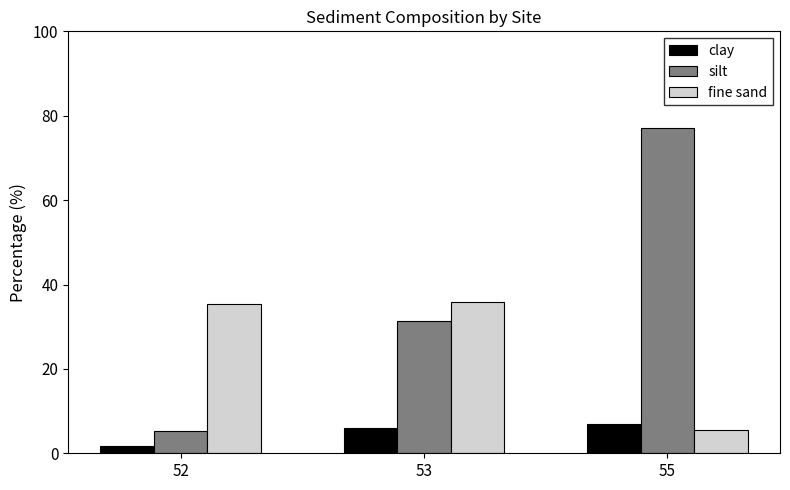

How many groups of bars are there?

3